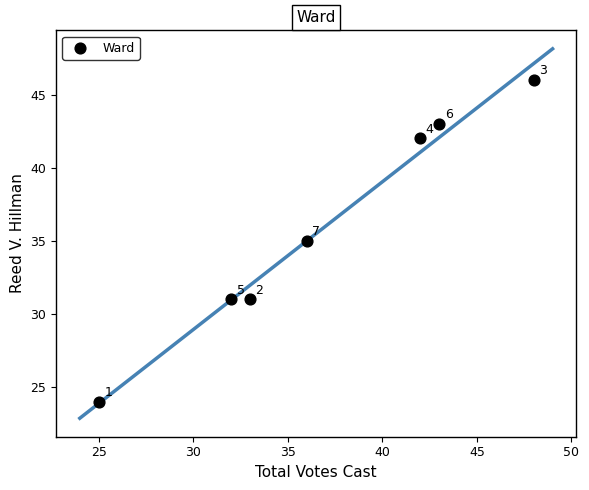

What Y value in the scatter plot is closest to 35?

35